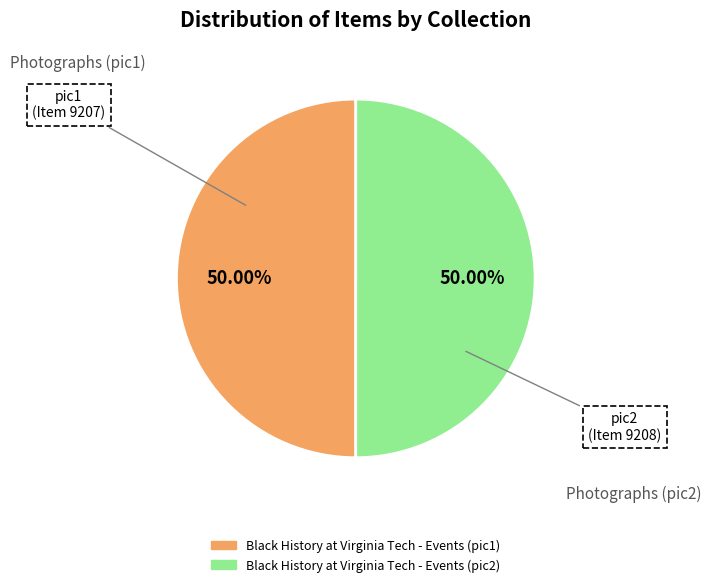

What is the ratio of the value at Black History at Virginia Tech - Events (pic1) to the value at Black History at Virginia Tech - Events (pic2)?

1.0